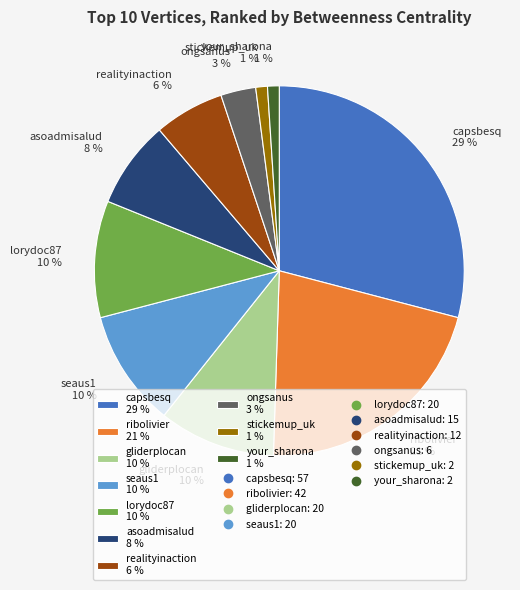

Combined, do seaus1 10 % and asoadmisalud 8 % account for over 50%?

No